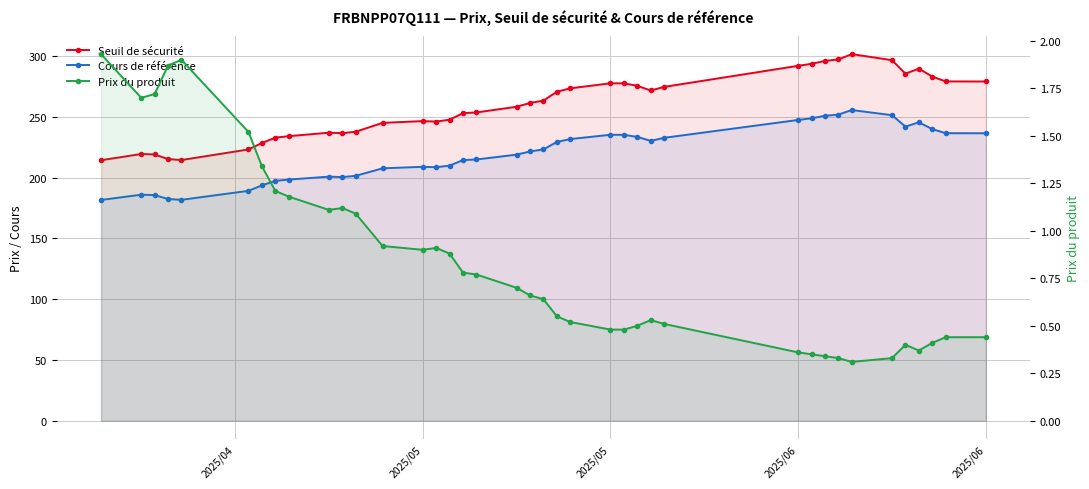

What is the spread (max minus min) of values at 2025/06?

213.4